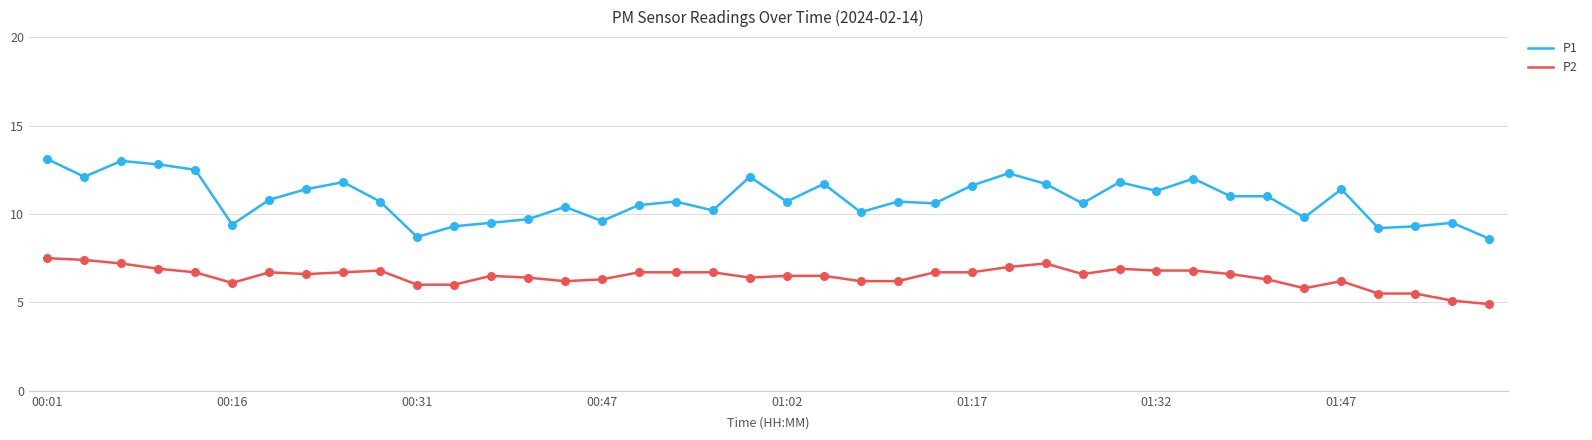

At how many categories does at least one series exceed 5?

40